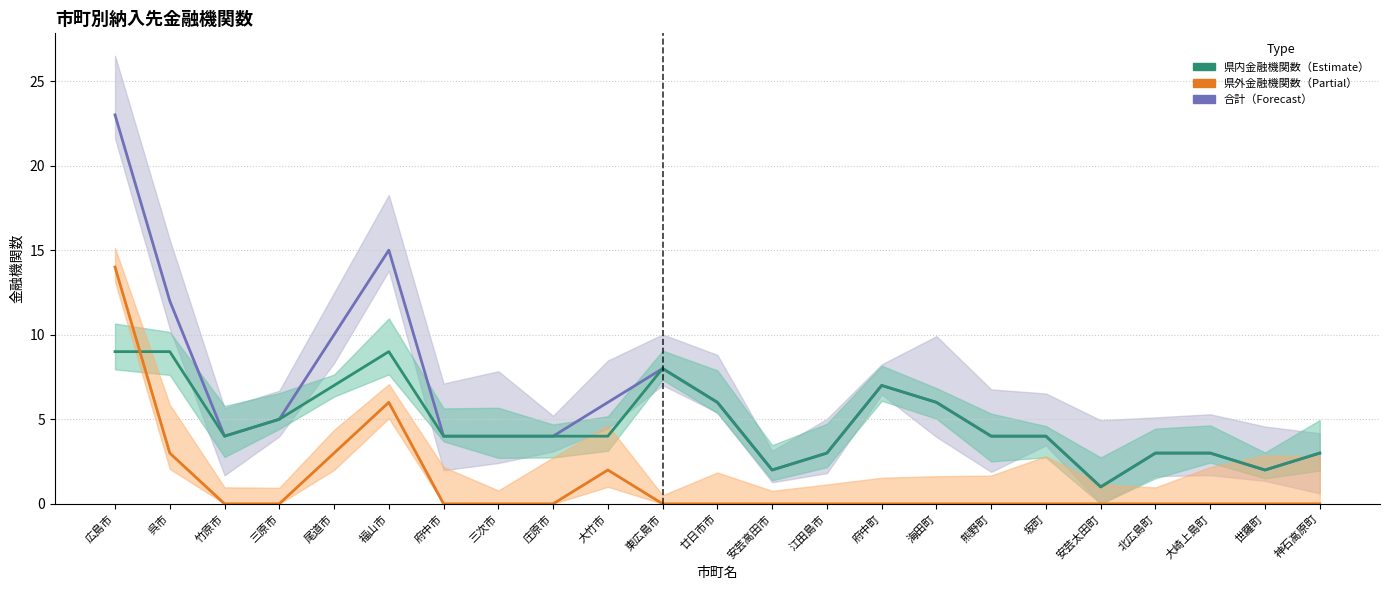

The value of 合計 at 坂町 is 6. True or false?

False